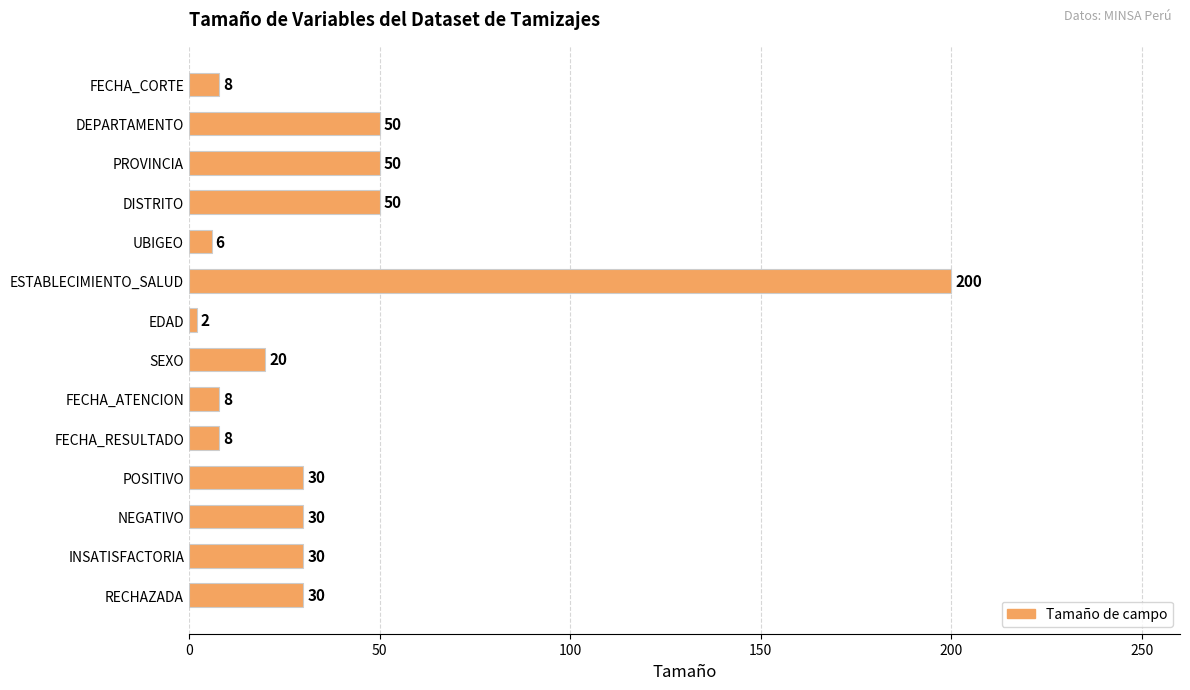

What is the value of the 13th bar from the top?

30